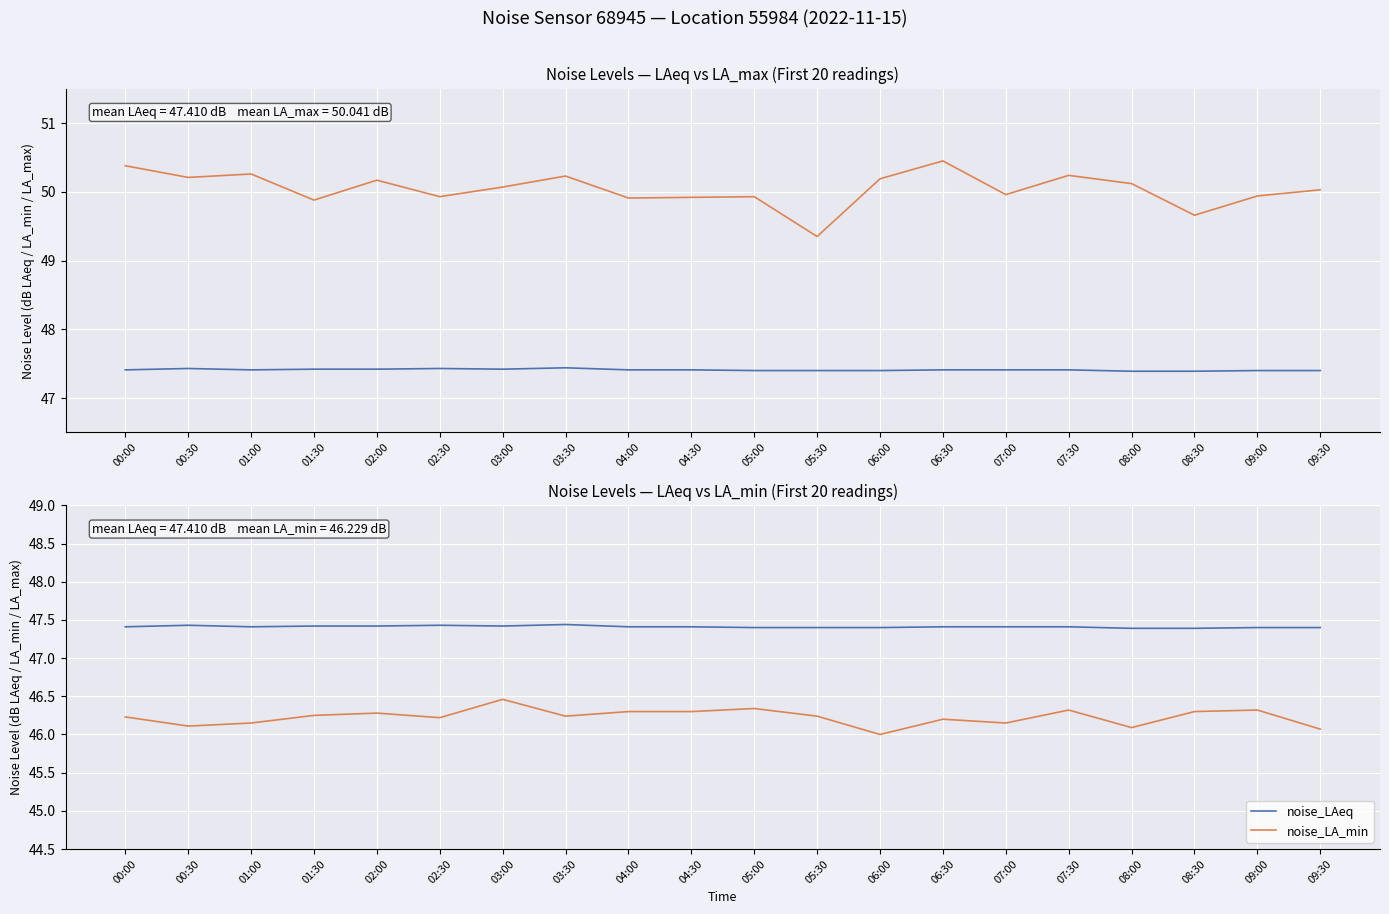

Count the noise_LAeq values in the range 47 to 48.

20